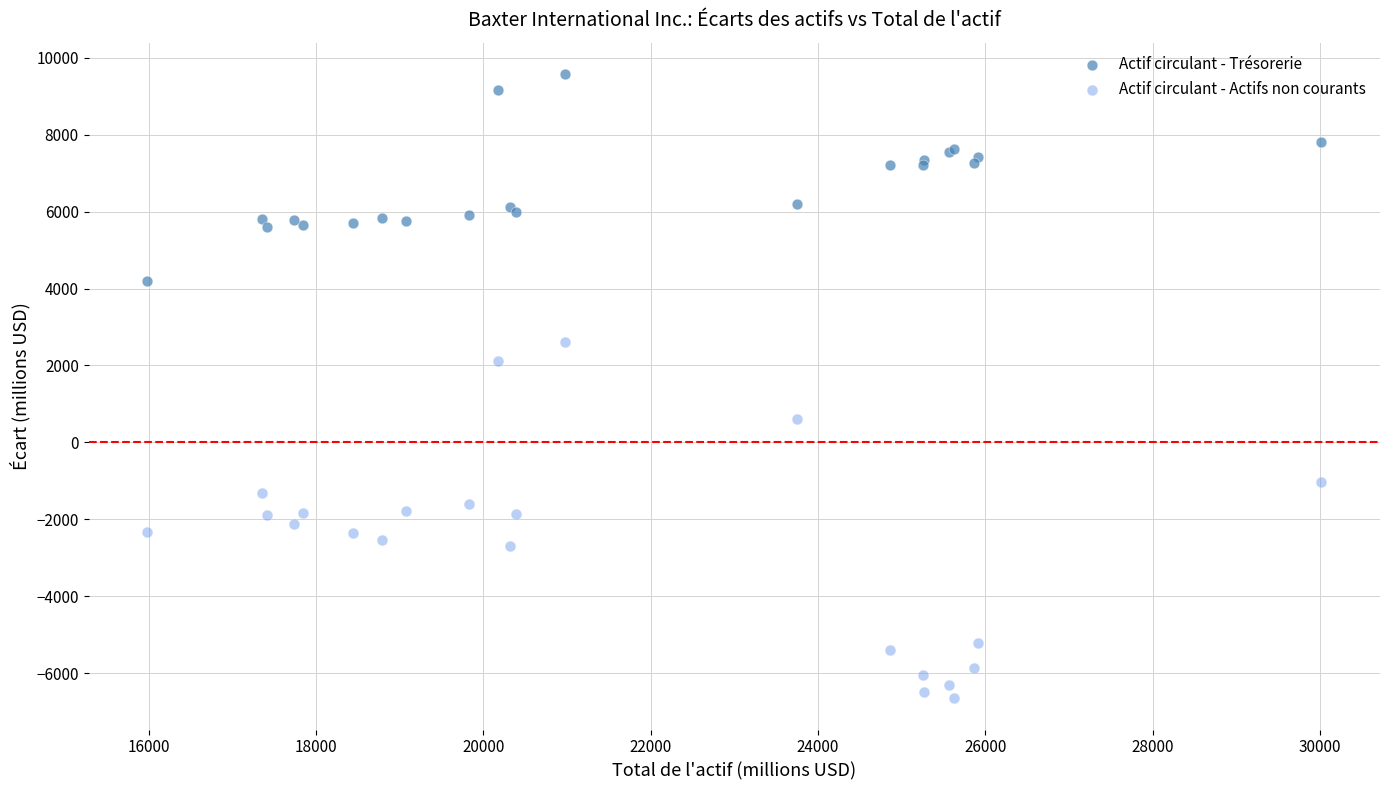

Which series reaches the maximum Y coordinate?

Actif circulant - Trésorerie